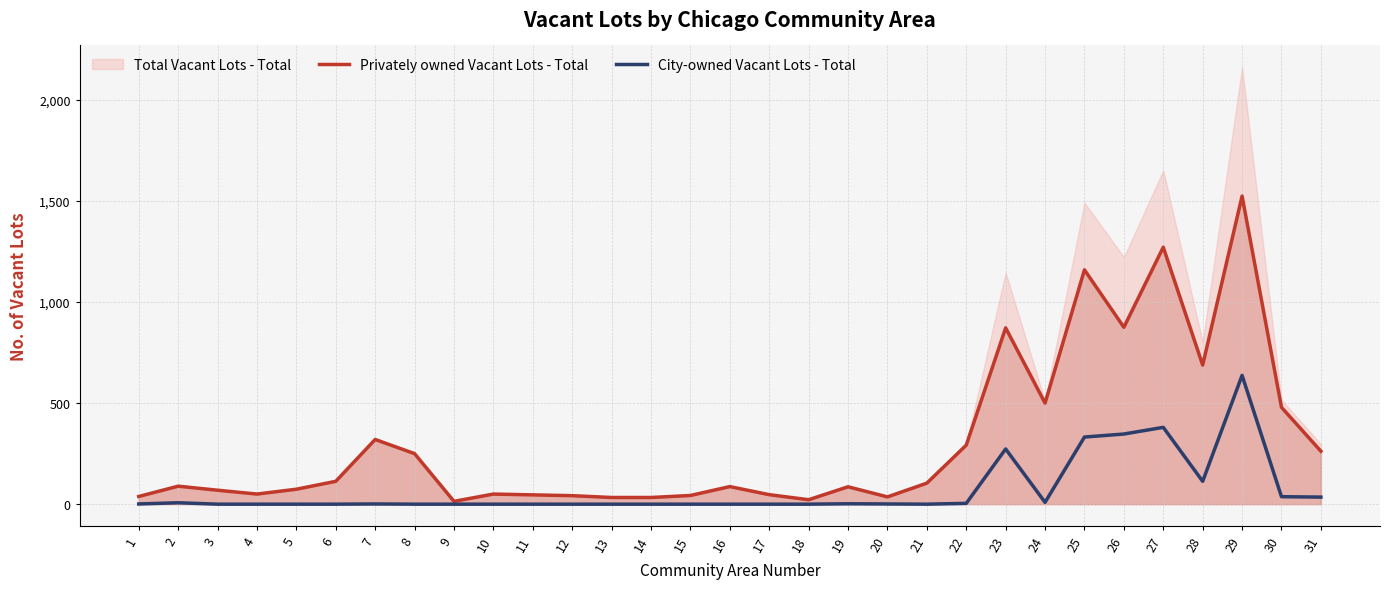

The Privately owned Vacant Lots - Total series shows 70 at 15. True or false?

False